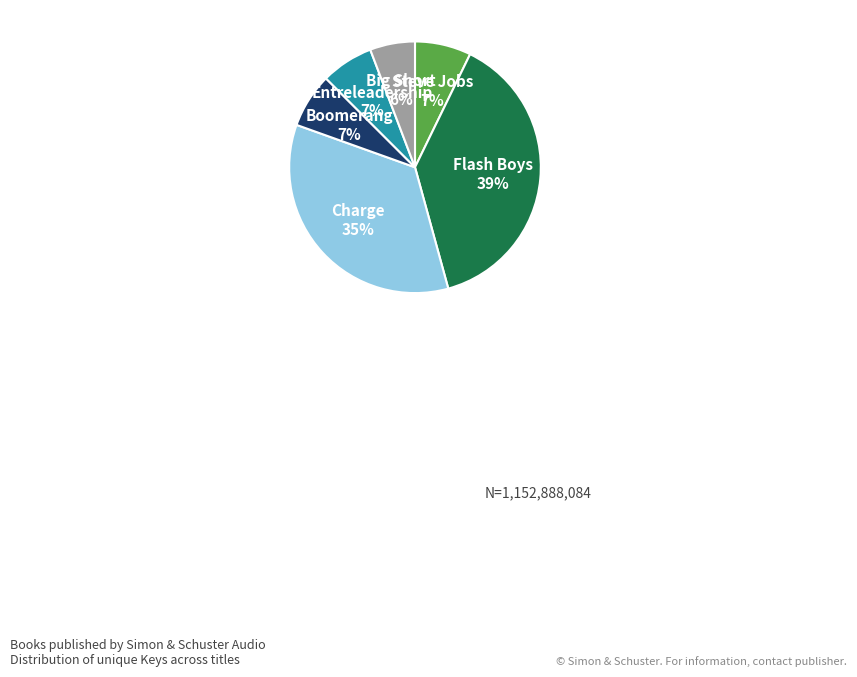

To the nearest percent, what is the average slice percentage?

17%